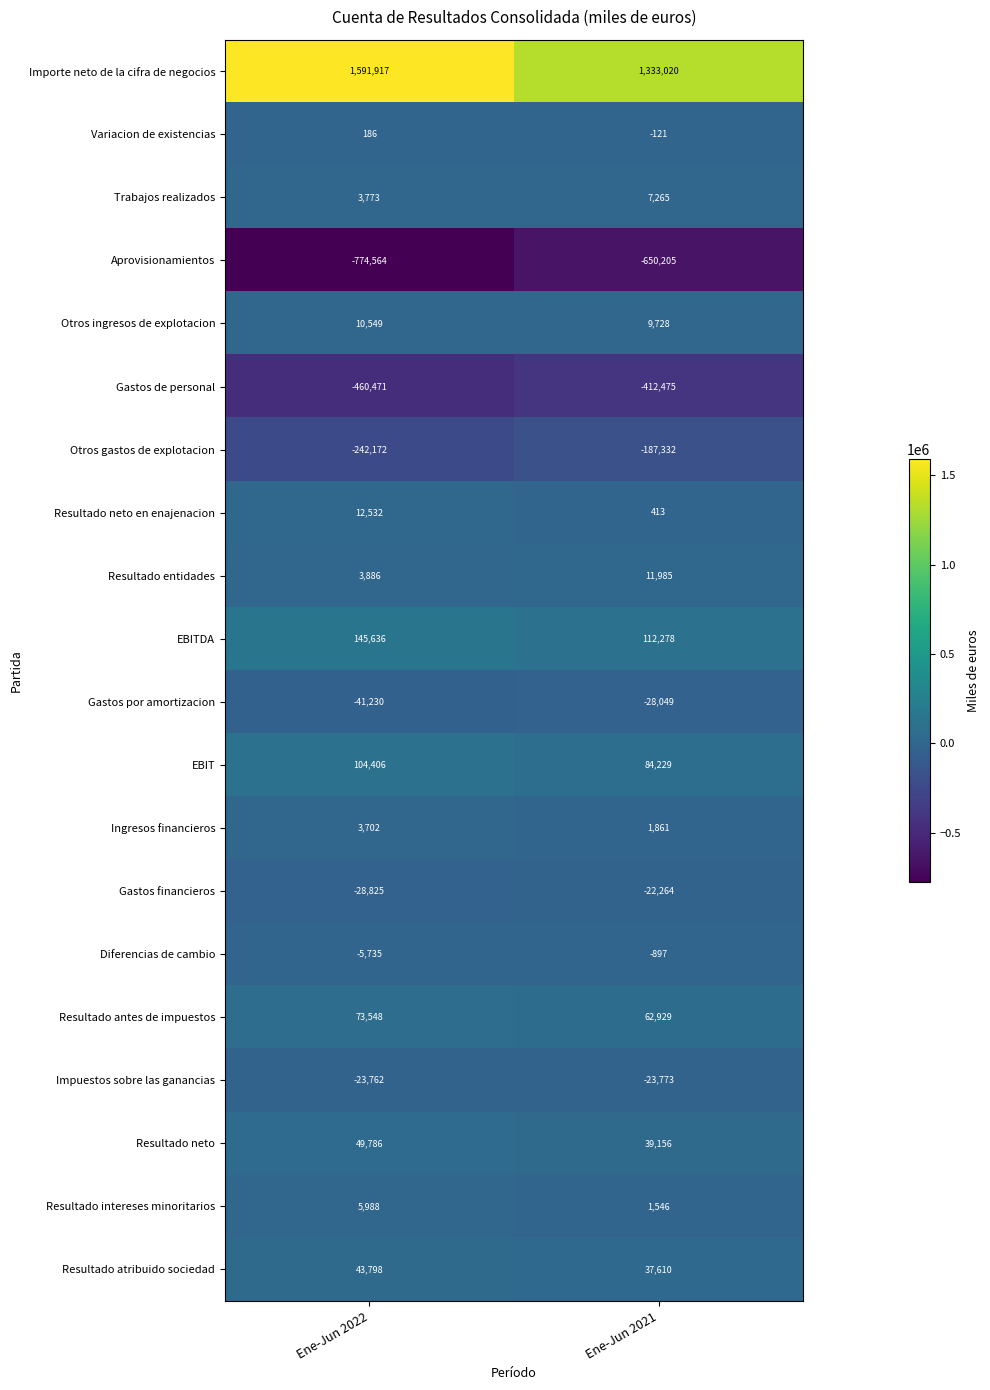

What is the spread (max minus min) of values at Ene-Jun 2021?

1983225